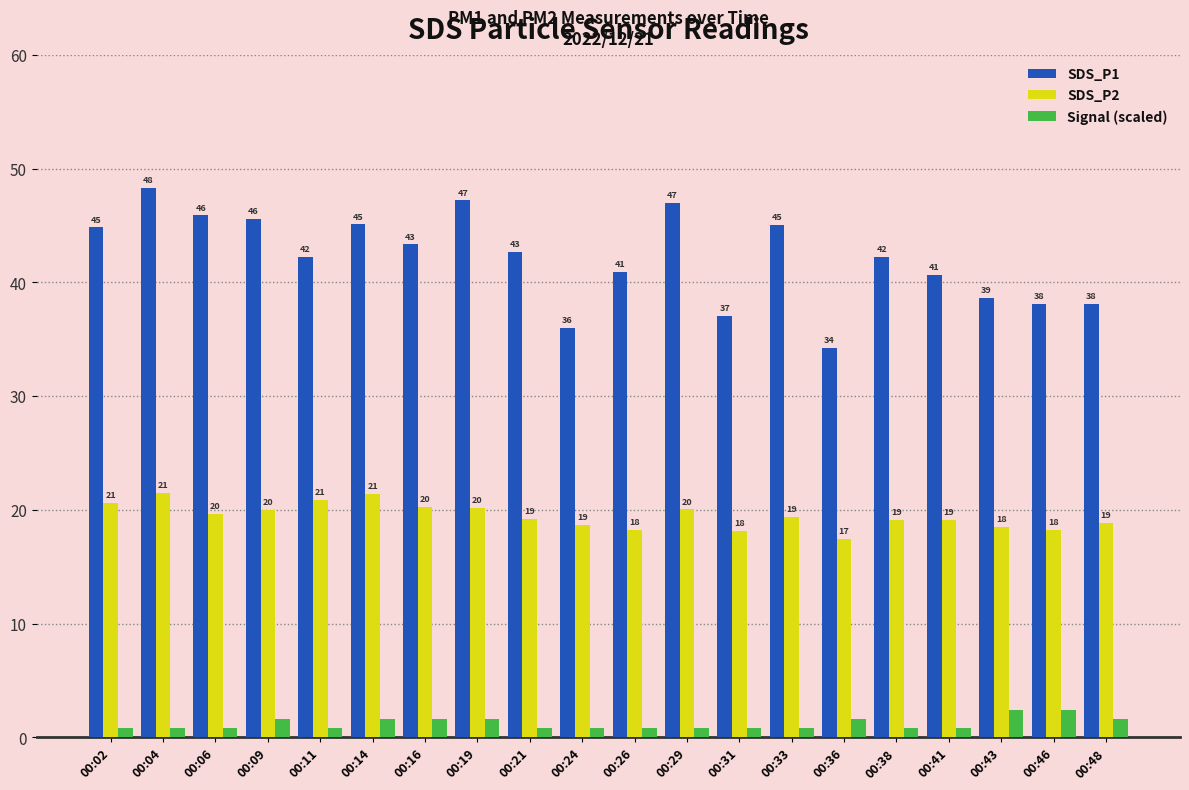

What are all the series names shown in the legend?

SDS_P1, SDS_P2, Signal (scaled)